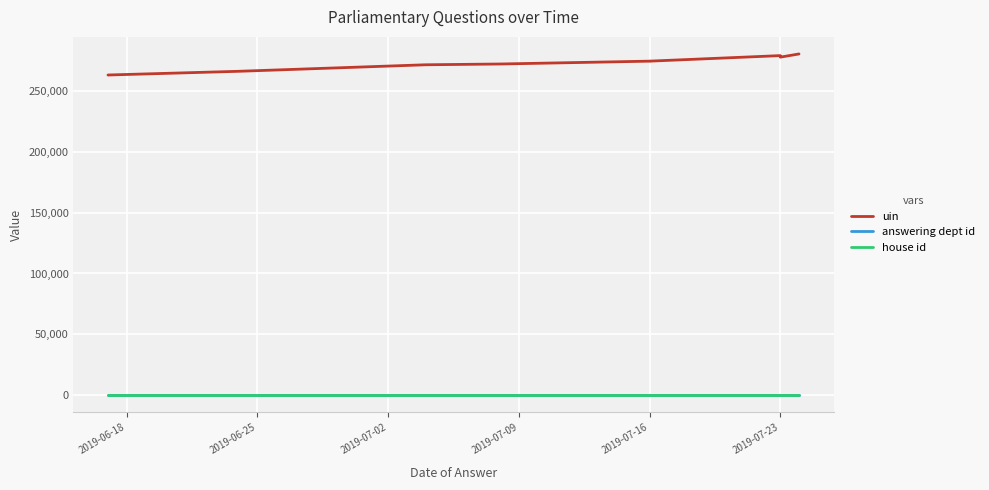

What is the value of the uin point at the 9th from the left?

277791